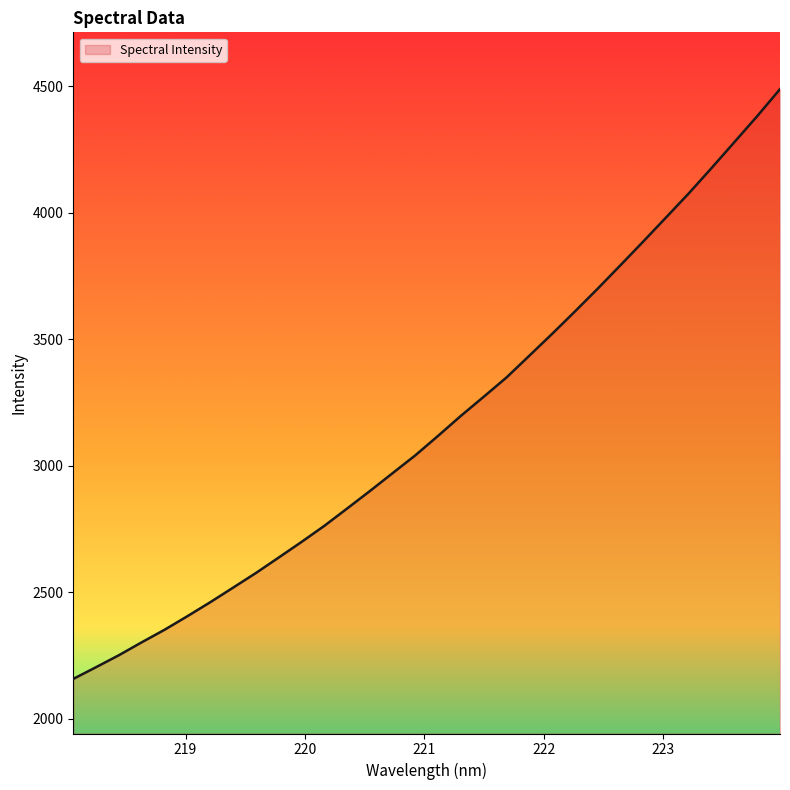

What is the minimum value shown in the chart?

2157.9